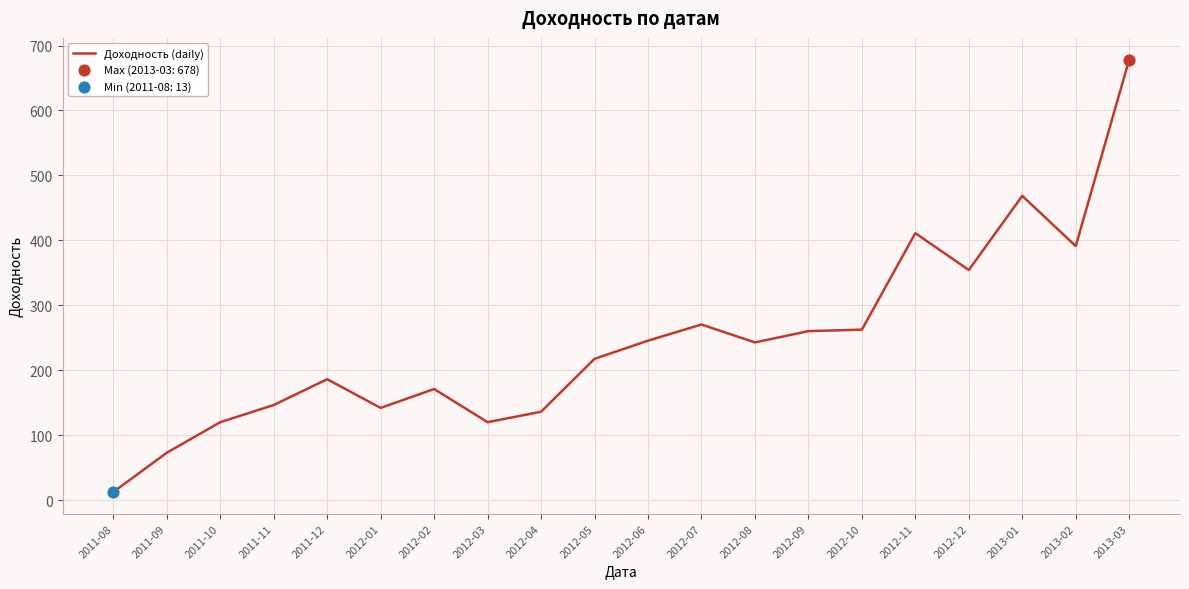

What is the change in value from 2012-02 to 2012-07?

+99.3